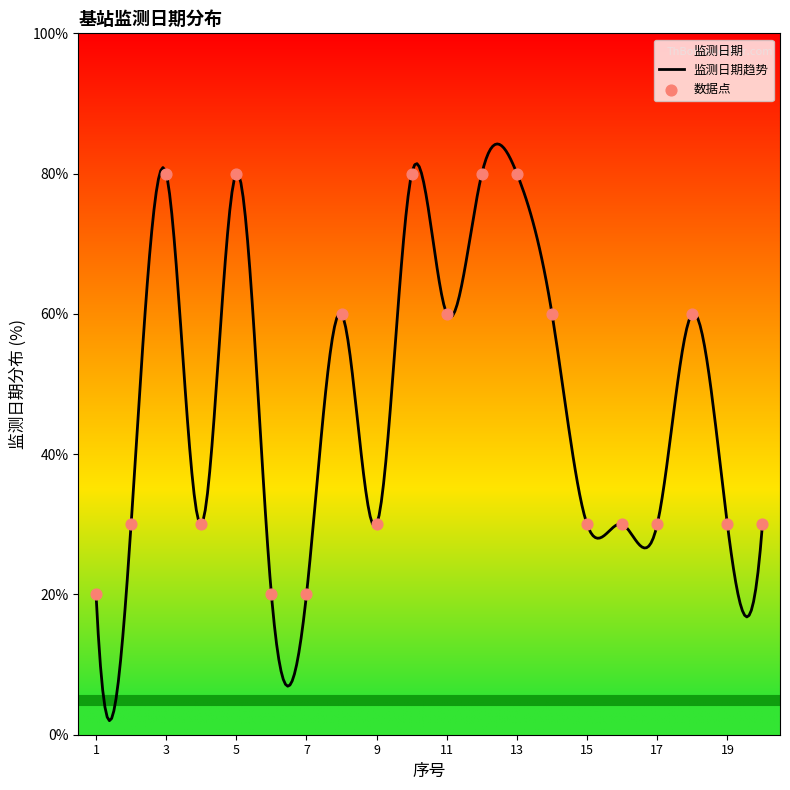

What is the change in value from 9 to 12?

+50.0